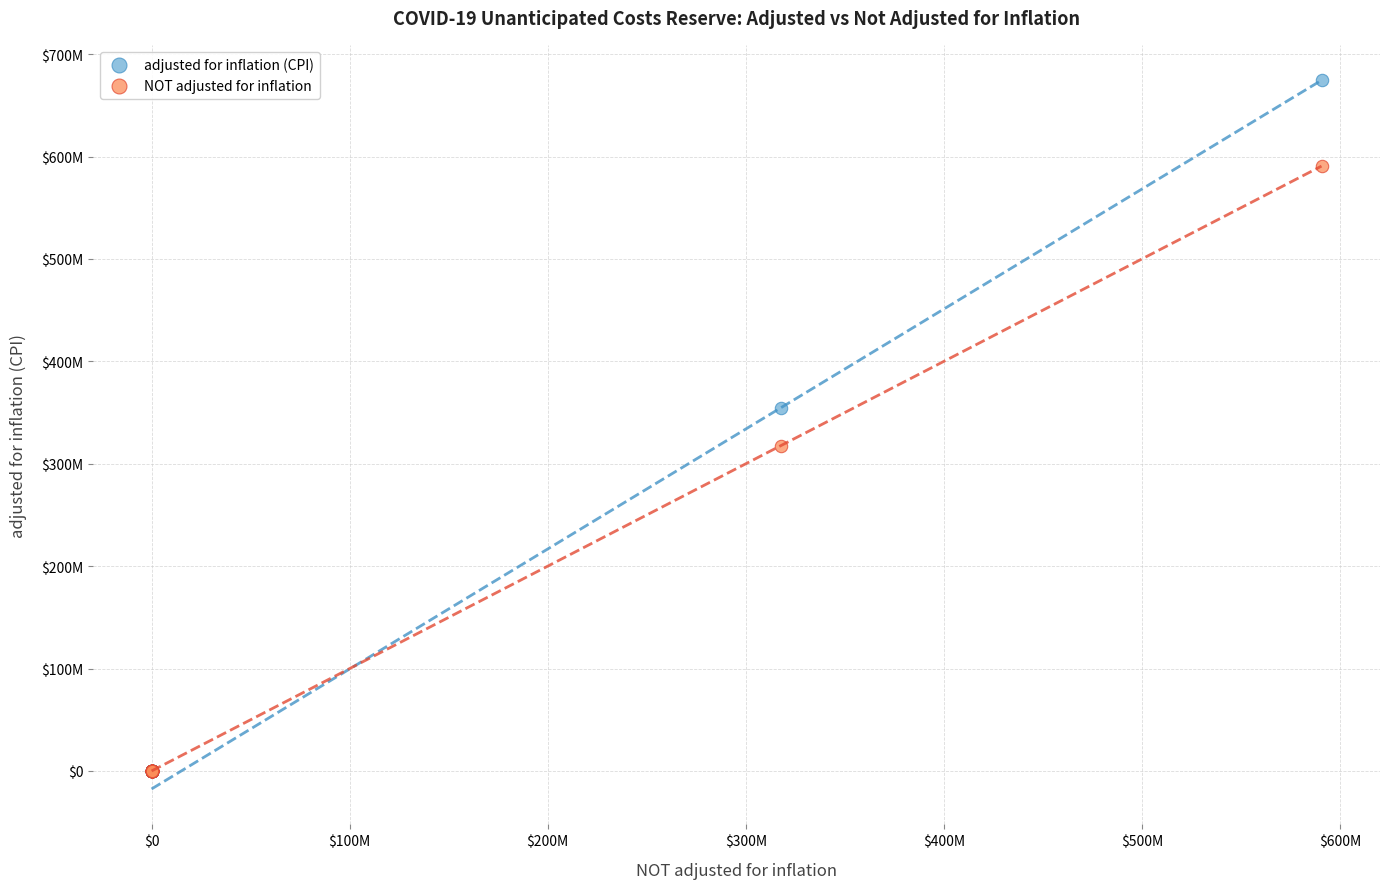

What are all the series names shown in the legend?

adjusted for inflation (CPI), NOT adjusted for inflation